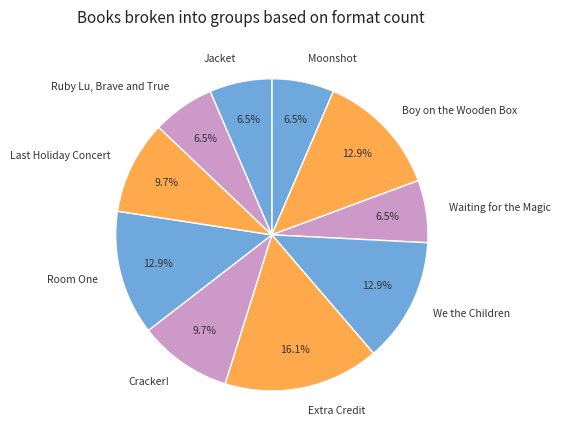

Is it true that Jacket is 20% of the pie?

False